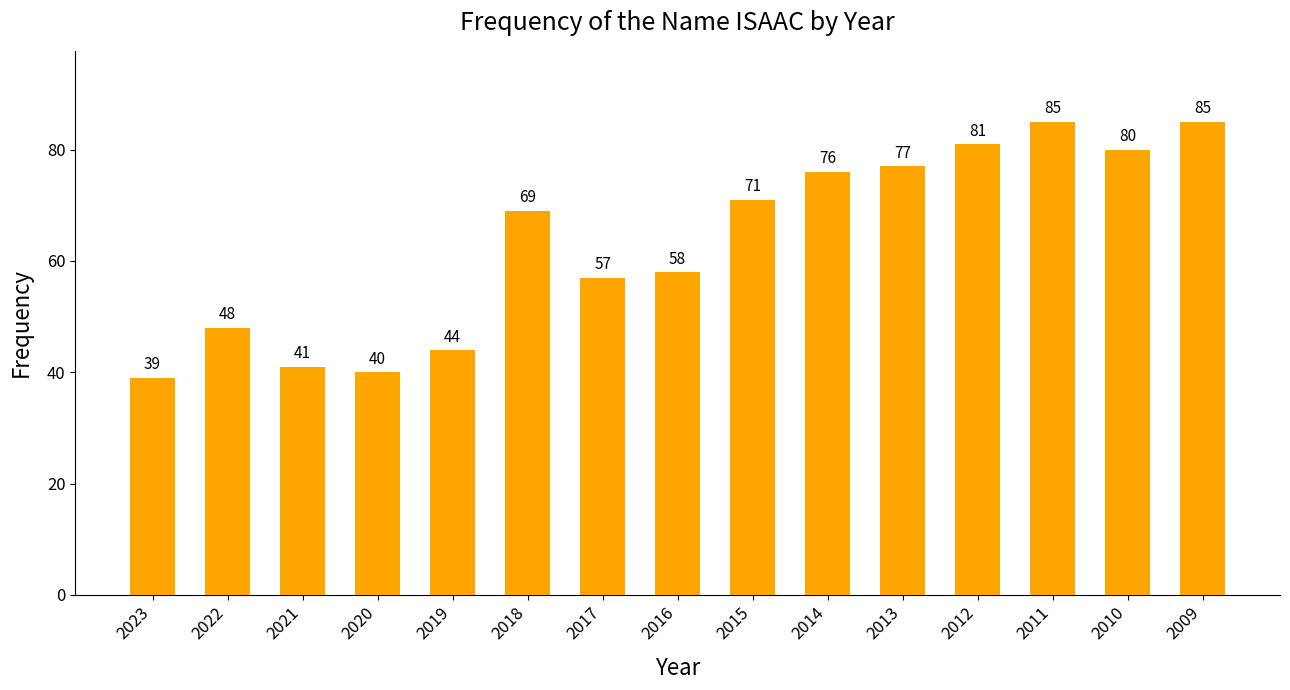

What is the change in value from 2023 to 2015?

+32